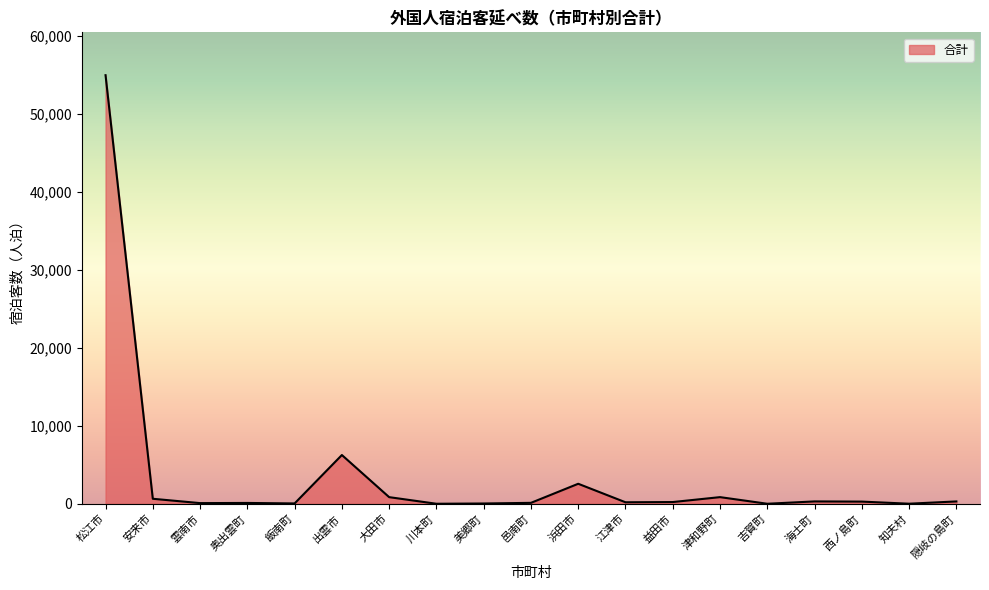

What is the maximum value shown in the chart?

54962